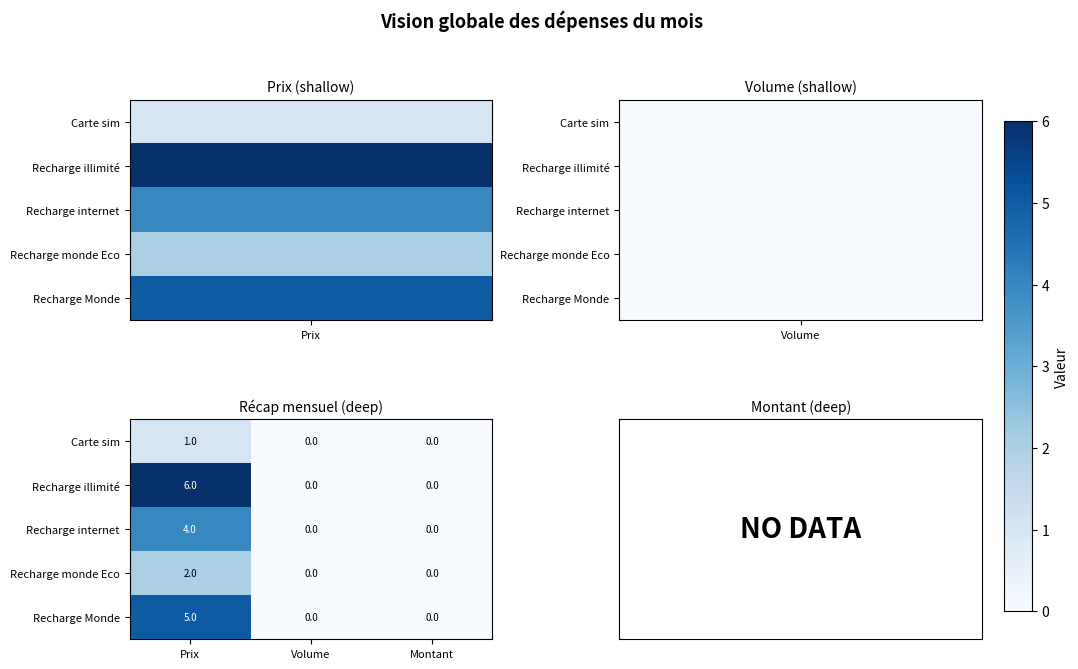

Which series has the largest range (max minus min)?

Recharge illimité